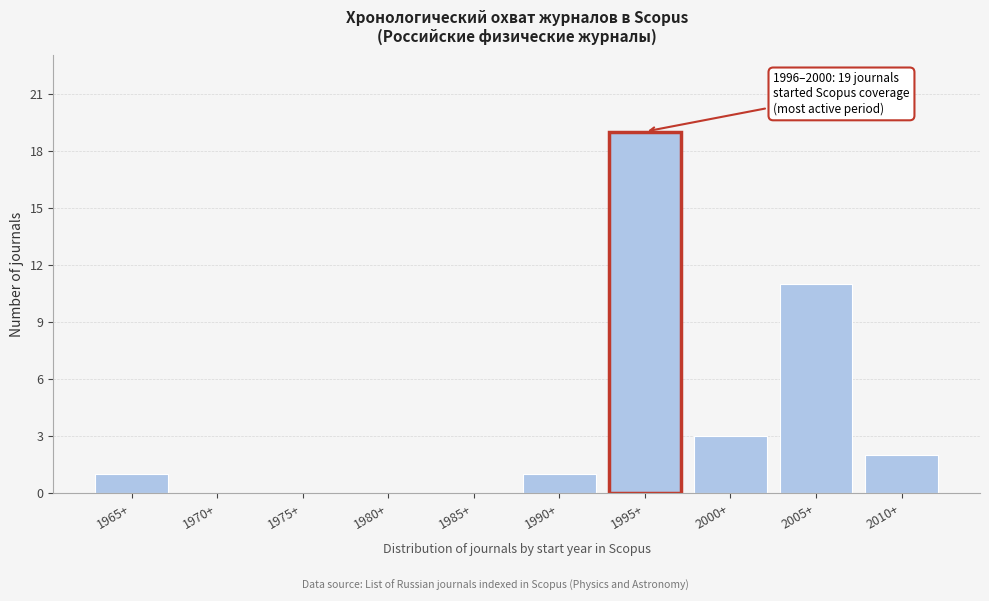

Reading left to right, list all the values displayed in this chart.

1965+=1	1970+=0	1975+=0	1980+=0	1985+=0	1990+=1	1995+=19	2000+=3	2005+=11	2010+=2